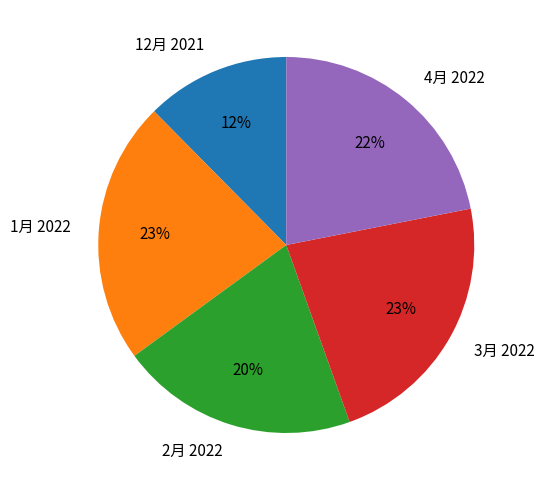

To the nearest percent, what is the average slice percentage?

20%